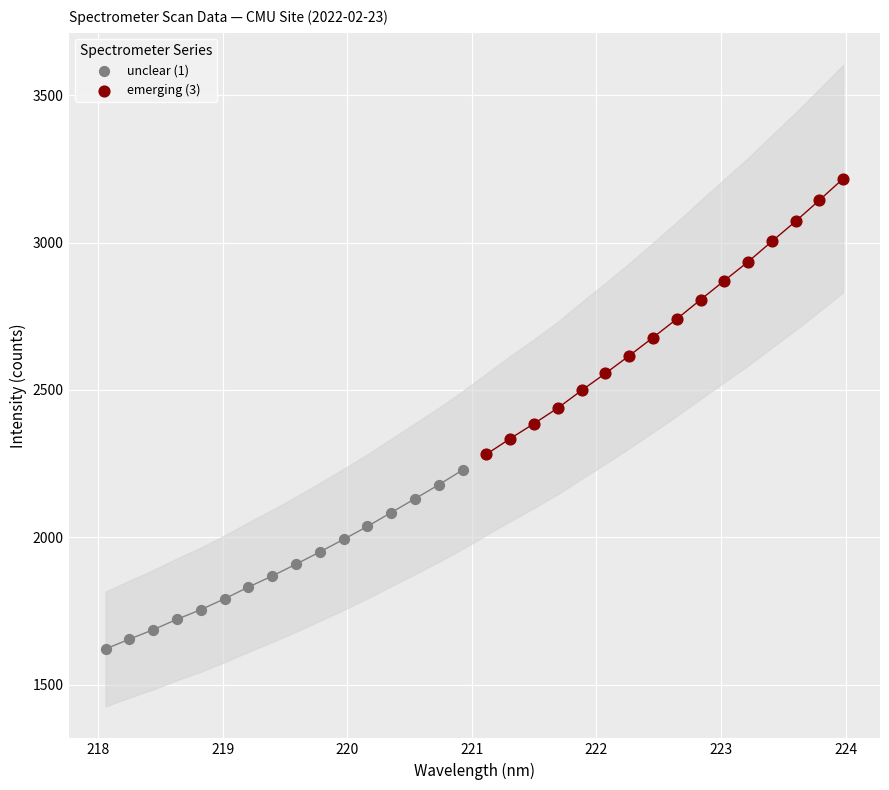

Which series contains the lowest Y value?

unclear (1)